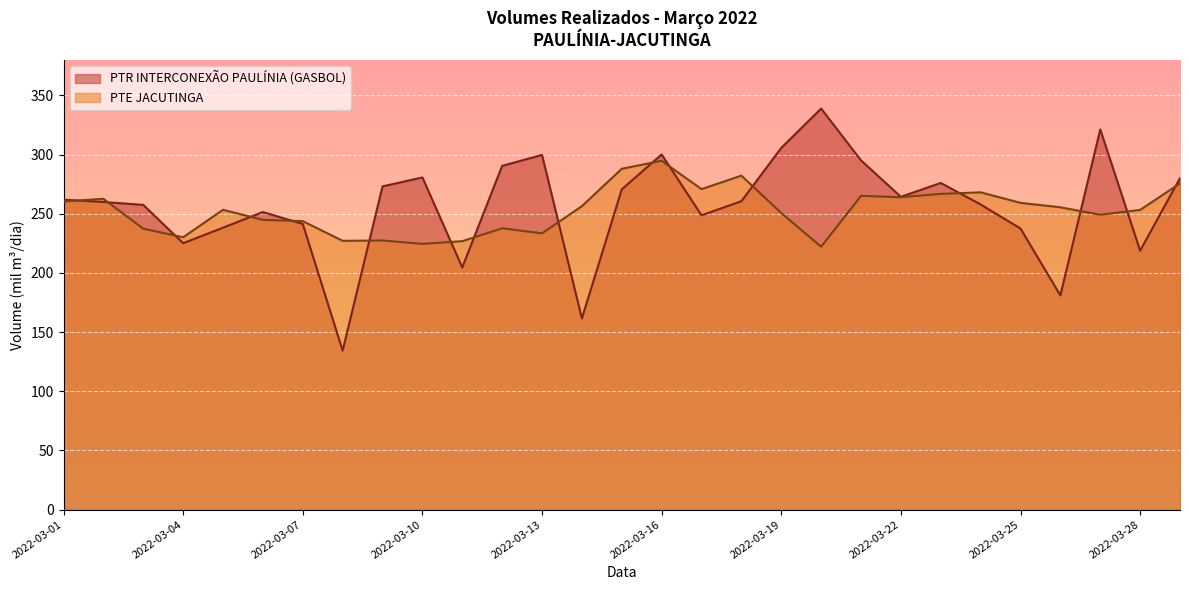

How many interior local peaks does the PTR INTERCONEXÃO PAULÍNIA (GASBOL) series have?

7